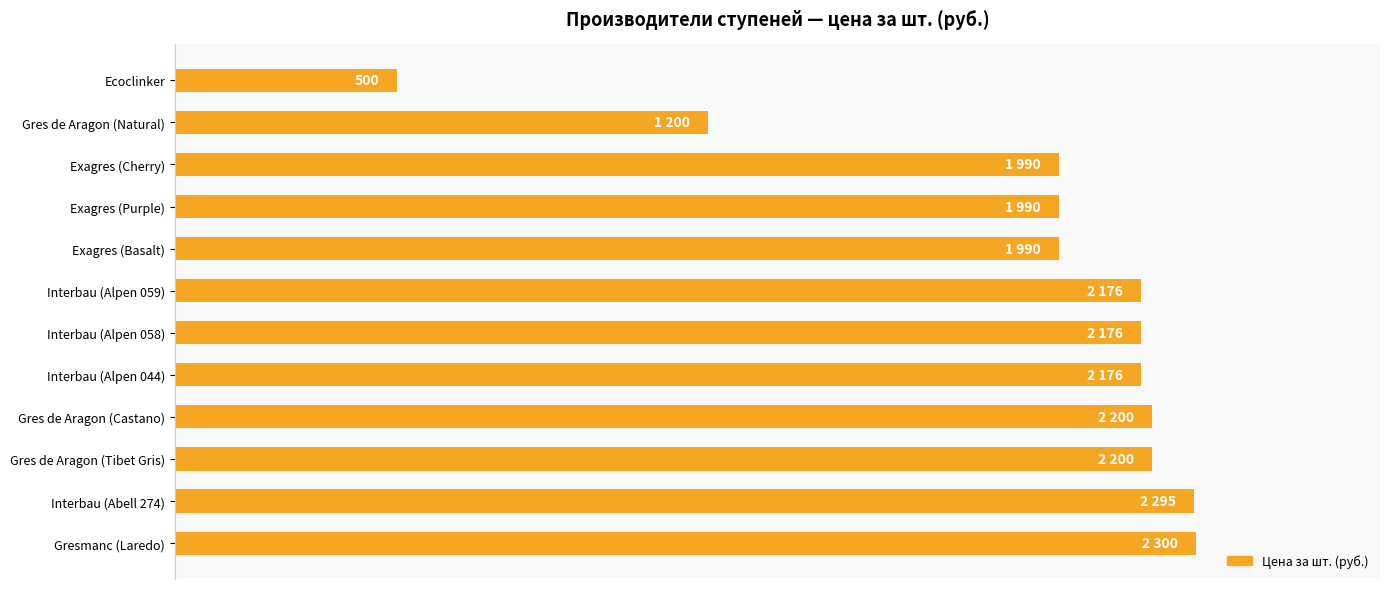

Where does the data first go above 2176?

Gres de Aragon (Castano)